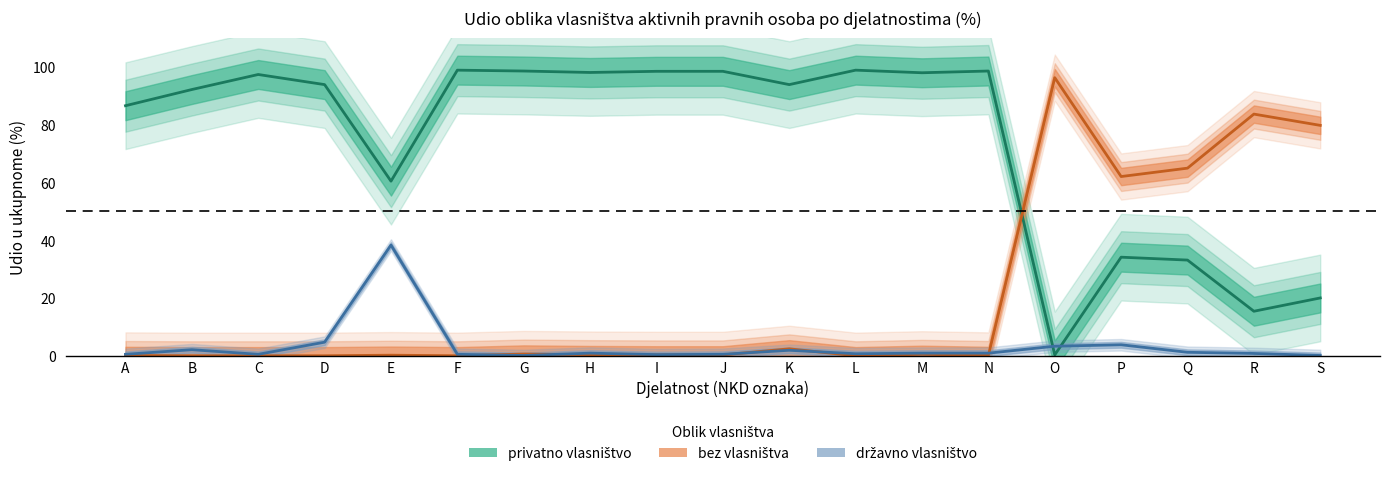

What is the sum of all bez vlasništva values?

391.3